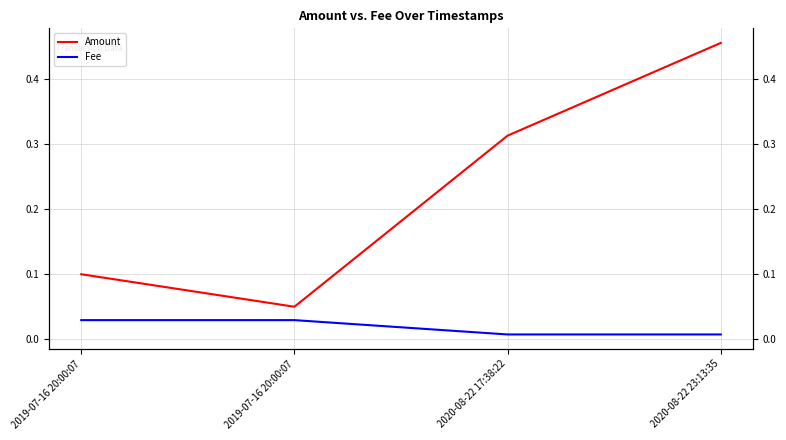

What is the greatest value displayed?

0.5